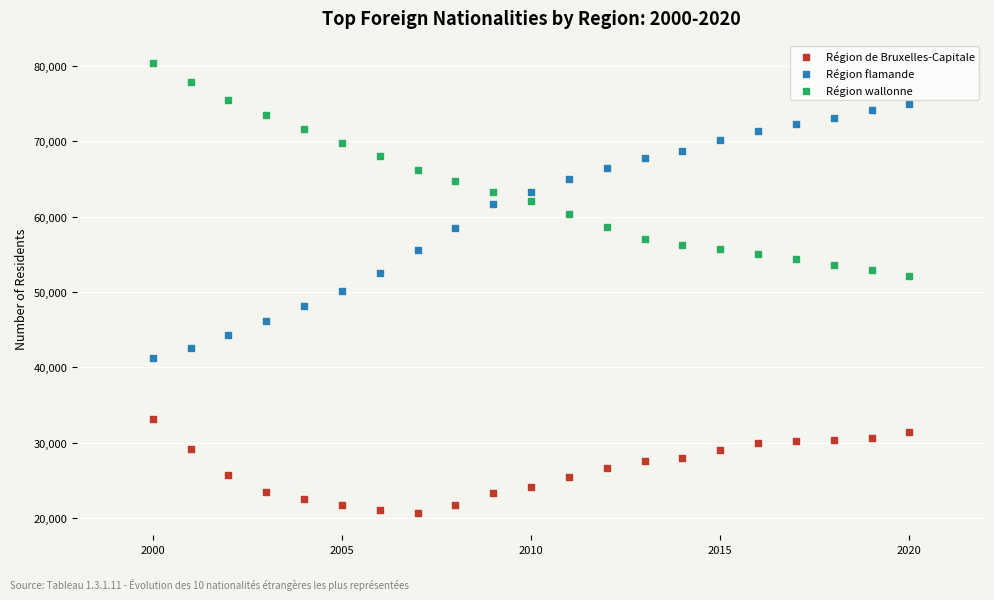

Across all data points, what is the range of X values (max minus min)?

20